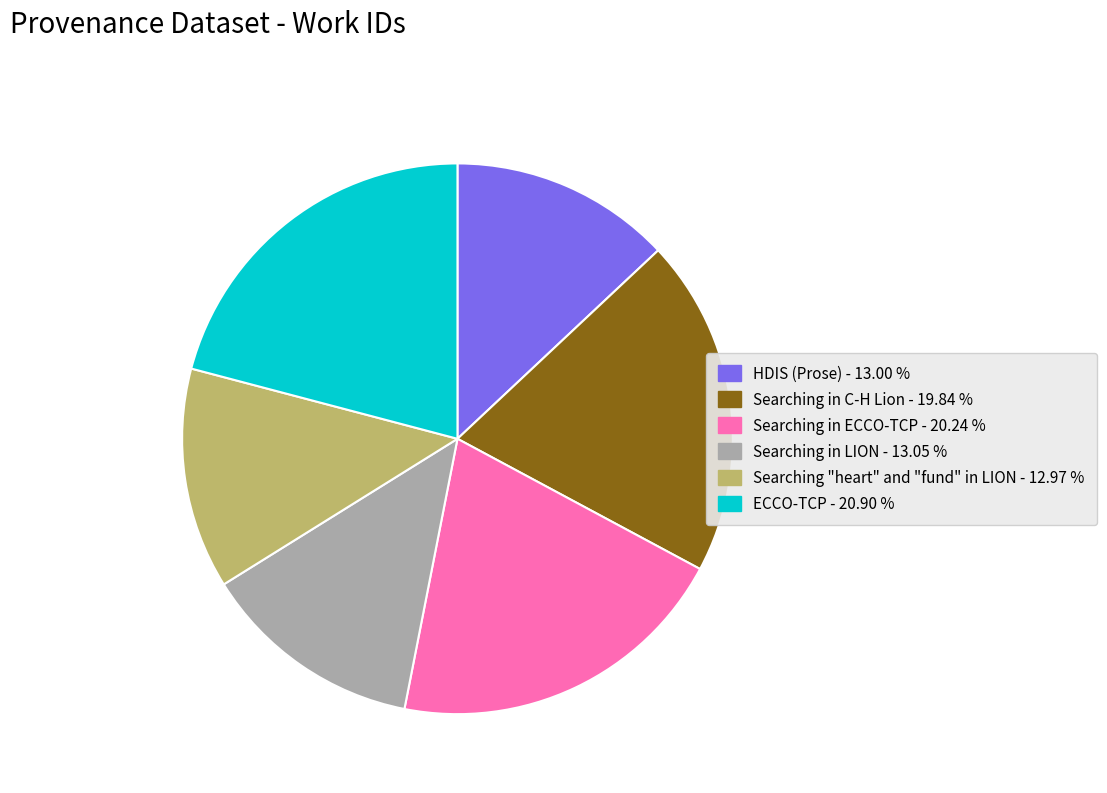

How many slices are in this pie chart?

6